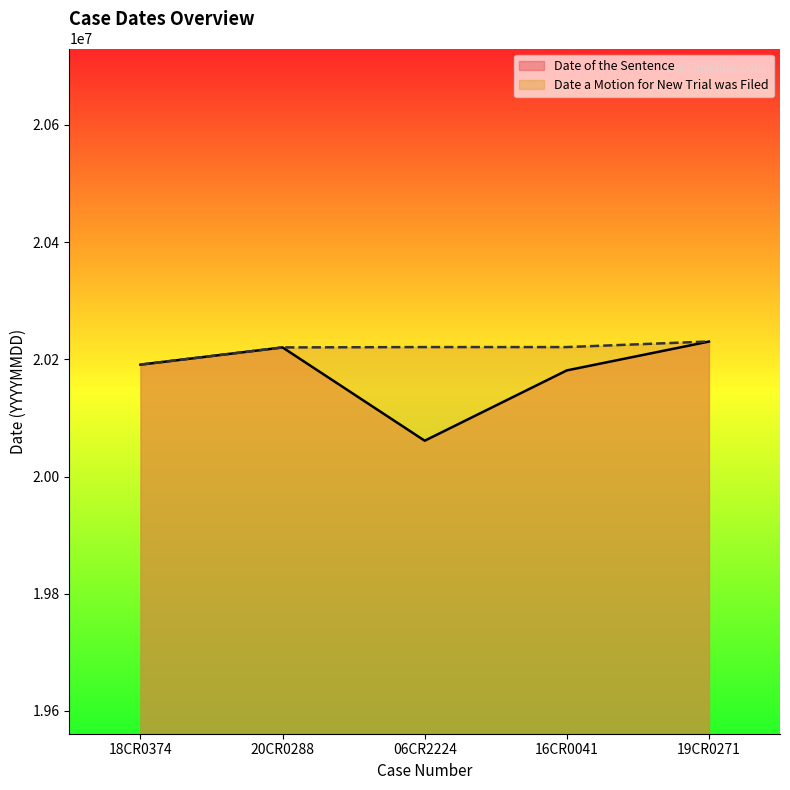

True or false: Date of the Sentence and Date a Motion for New Trial was Filed intersect in this chart.

False